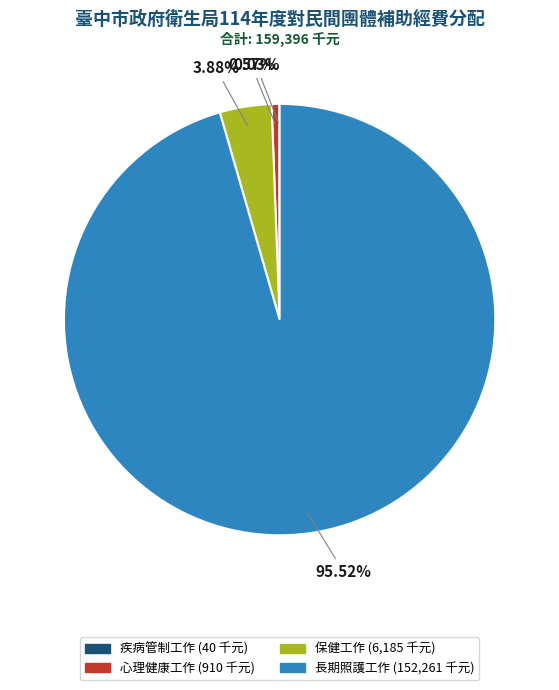

To the nearest percent, what is the difference between the largest and smallest slice percentages?

95%